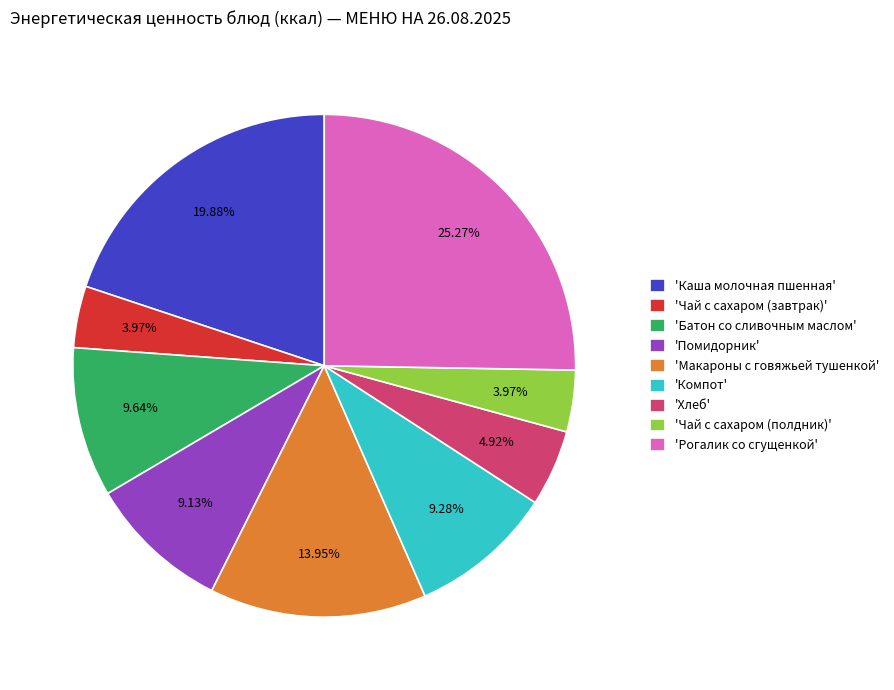

Does 'Батон со сливочным маслом' represent more than half of the total?

No